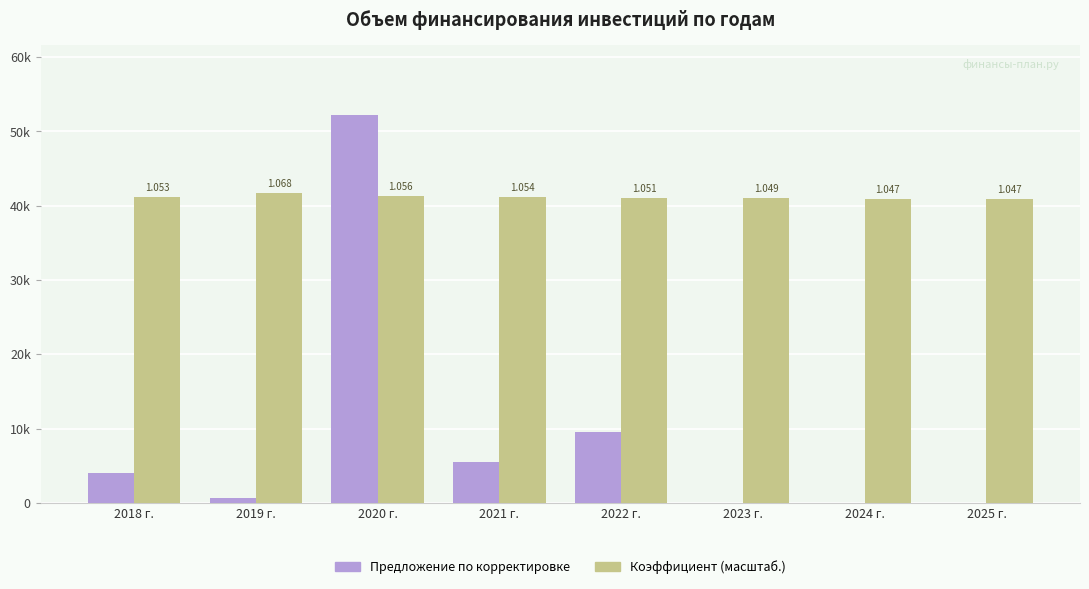

What is the maximum value for Предложение по корректировке?

52199.4